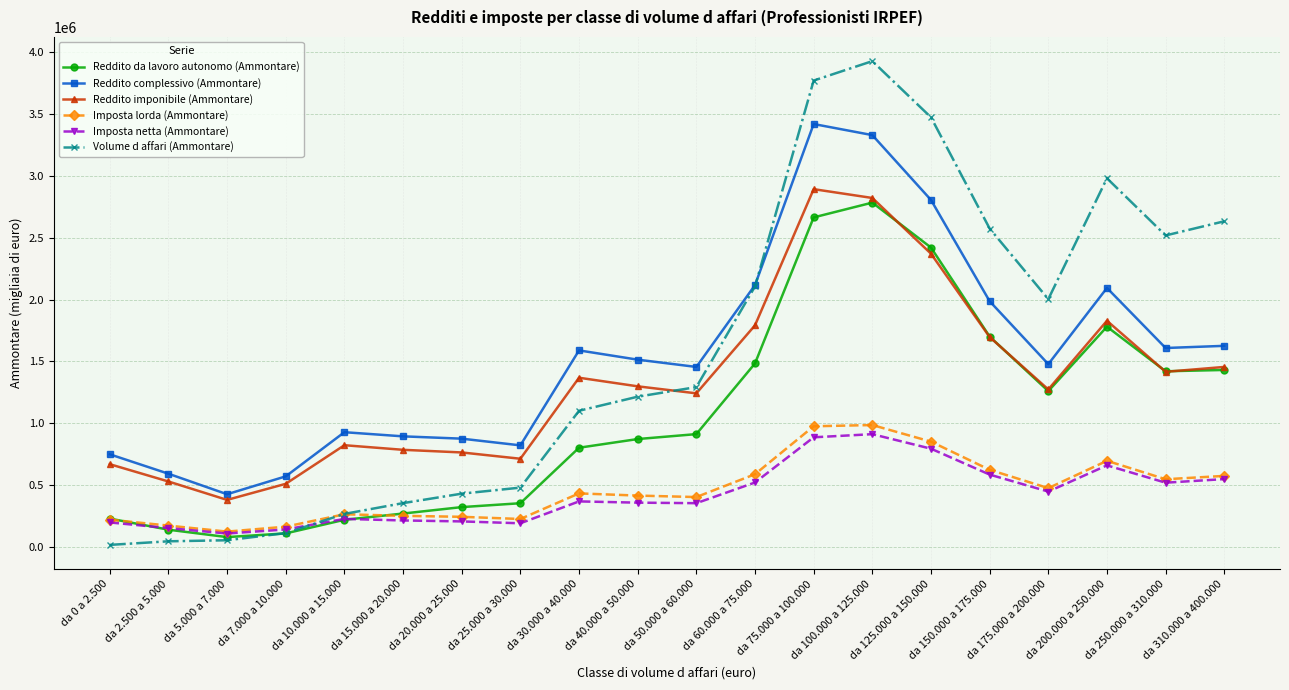

At which category does Reddito complessivo (Ammontare) reach its first local valley?

da 5.000 a 7.000